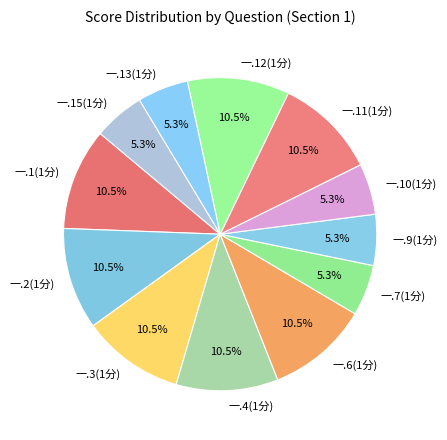

How much of the chart is everything except 一.13(1分)?

94.7%